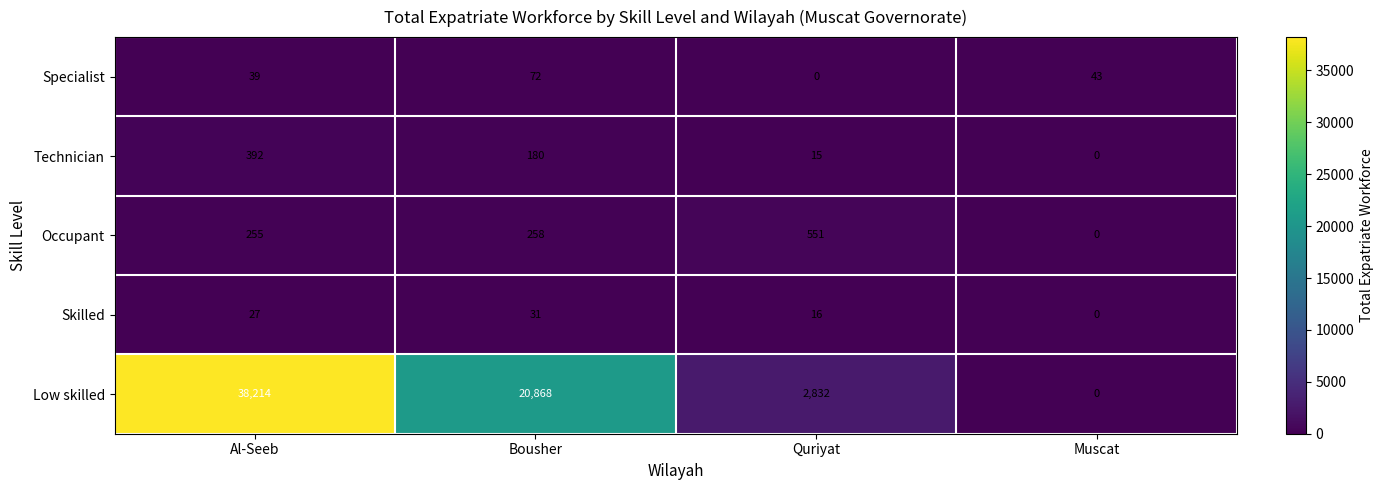

What is the maximum value shown in the chart?

38214